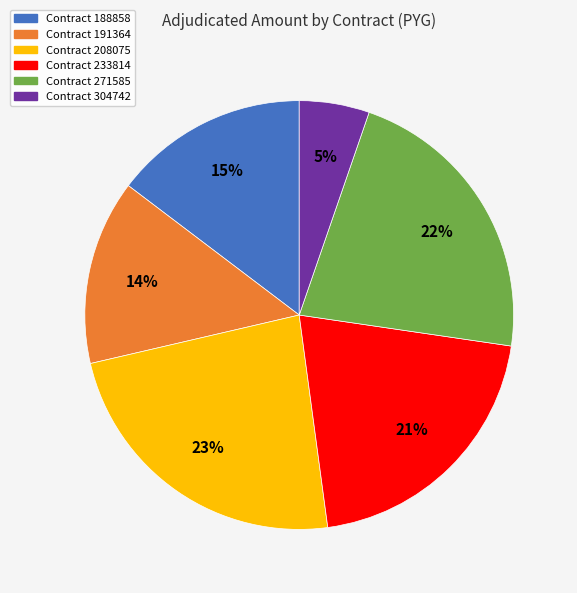

Do Contract 208075 and Contract 271585 together represent more than half of the pie?

No